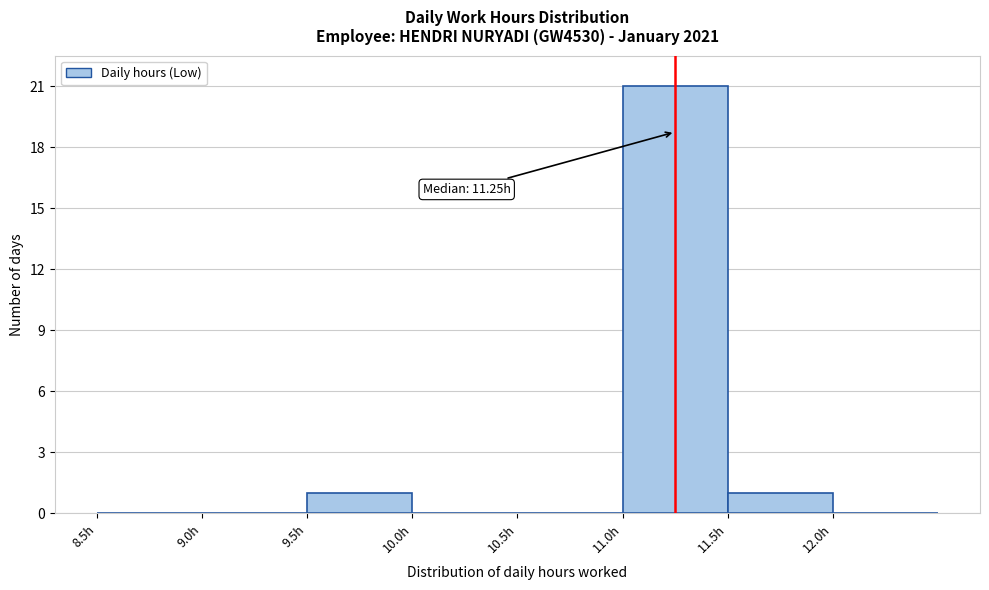

Which range on the x-axis has the tallest bar?

11.0 to 11.5